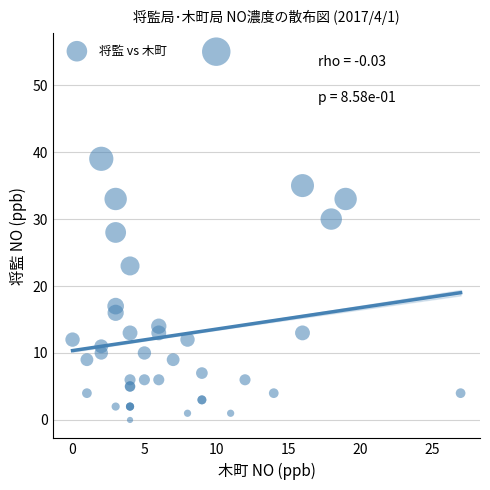

What Y value in the scatter plot is closest to 27?

28